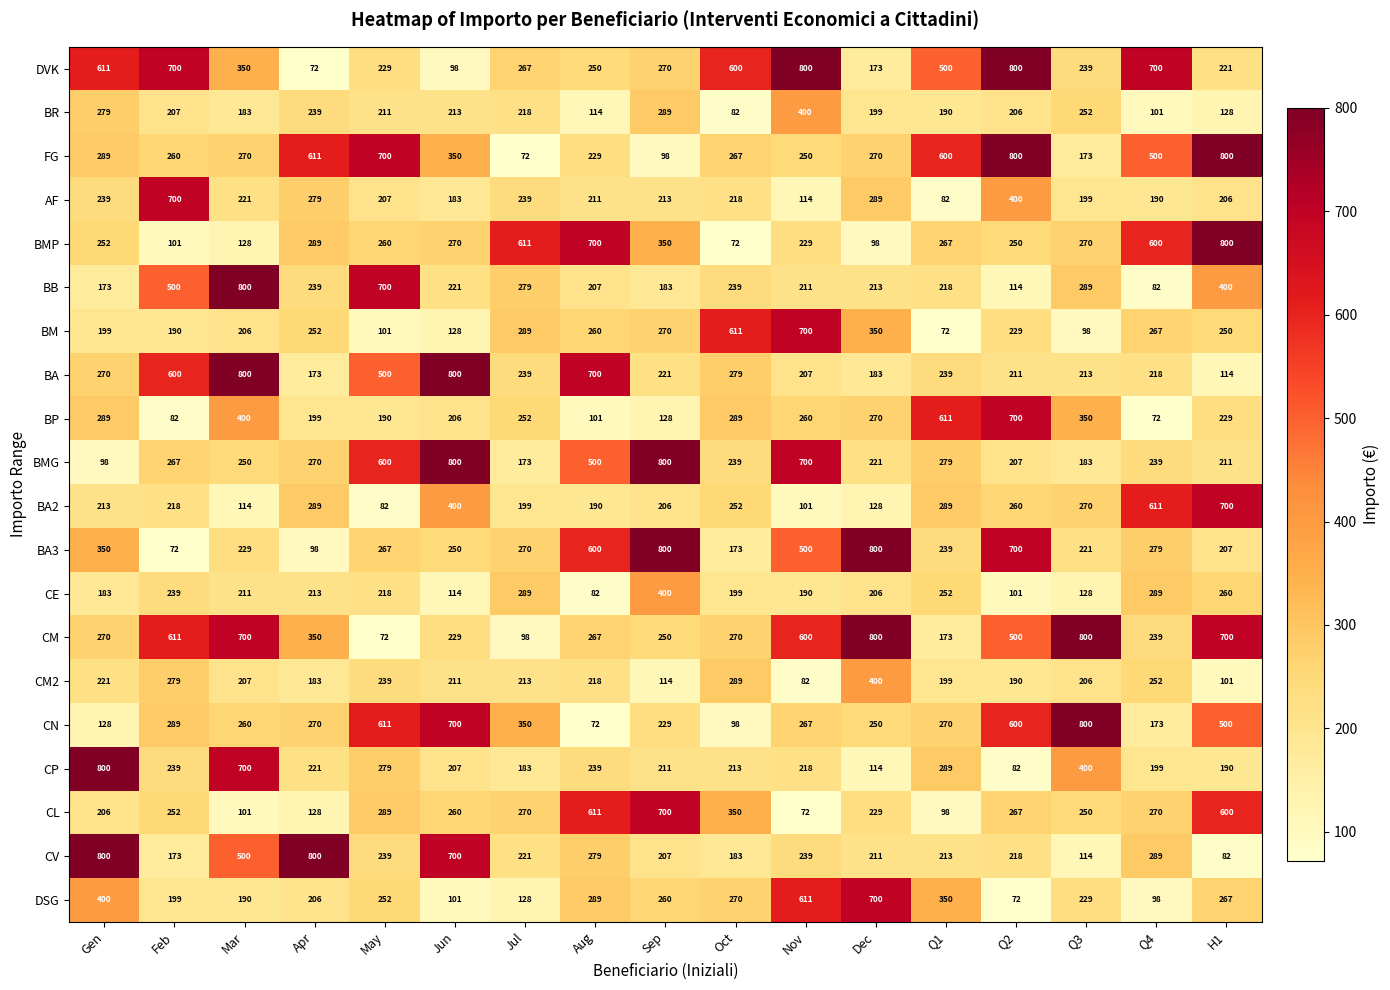

What is the total value across all series at Apr?

5381